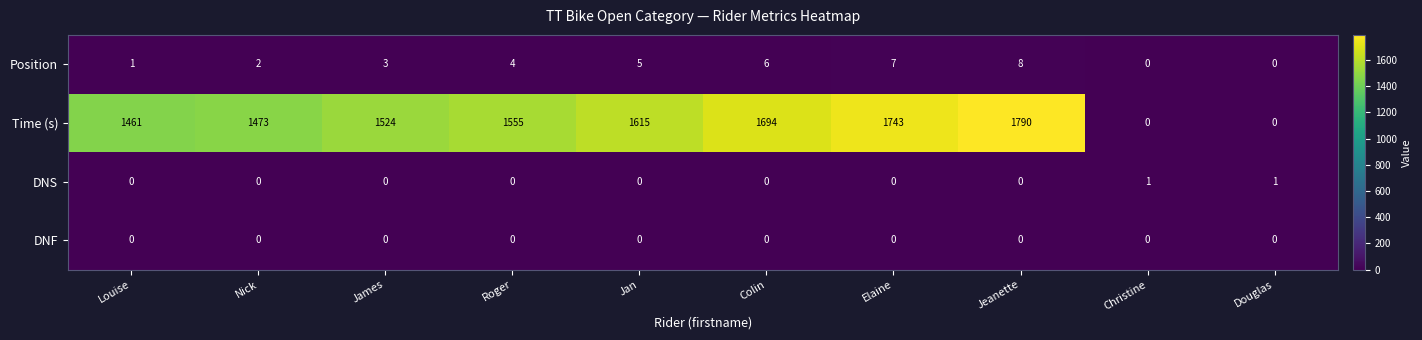

At which label is Time (s) closest to 895?

Louise